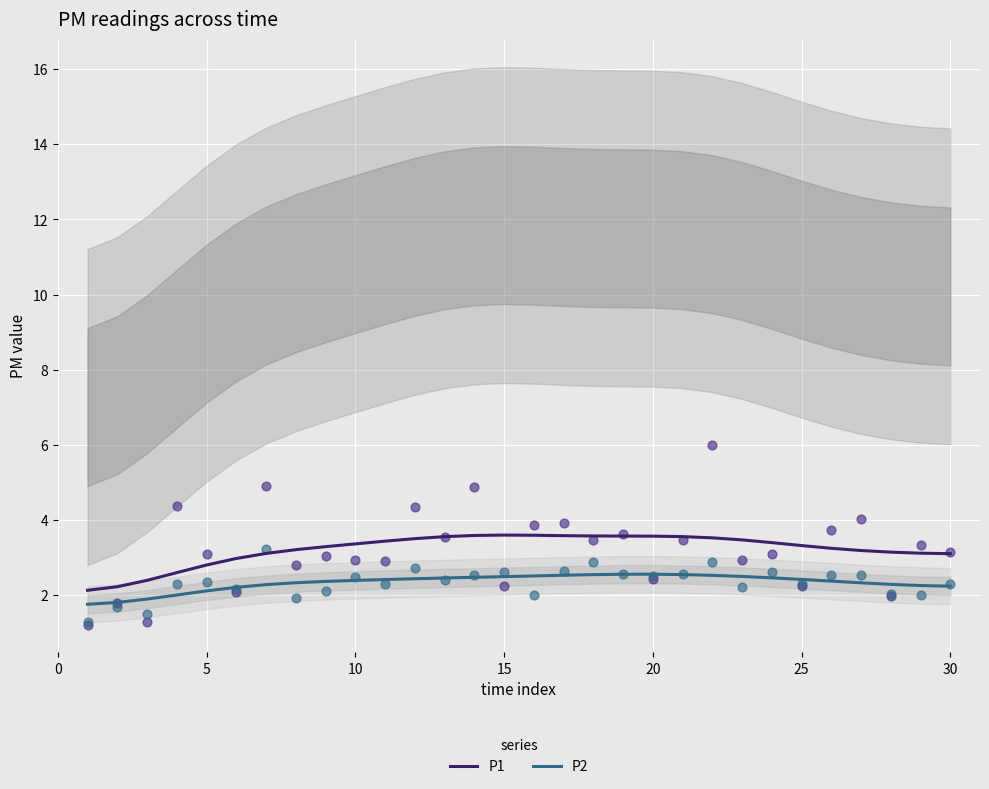

True or false: P2 and P1 cross at least once.

False